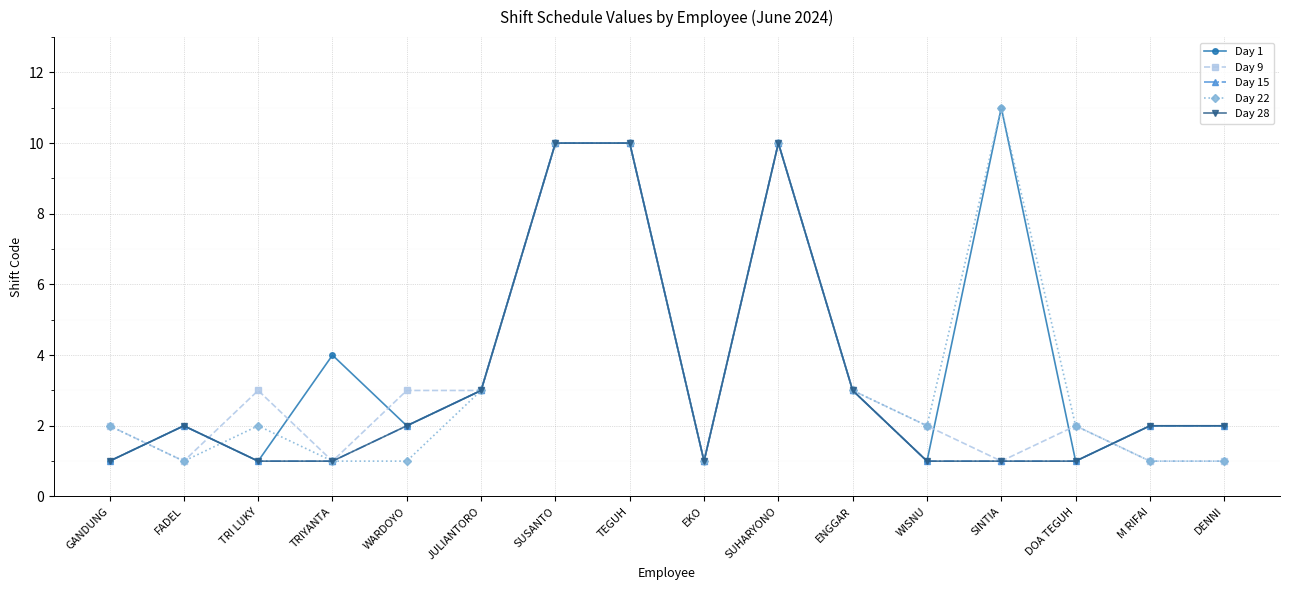

Which series has the largest total across all categories?

Day 1